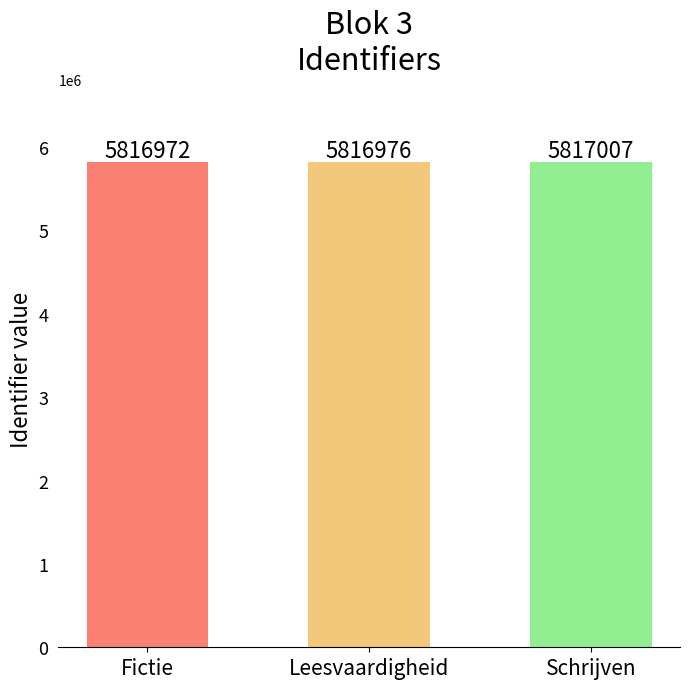

Which category has the lowest value across all series?

Fictie